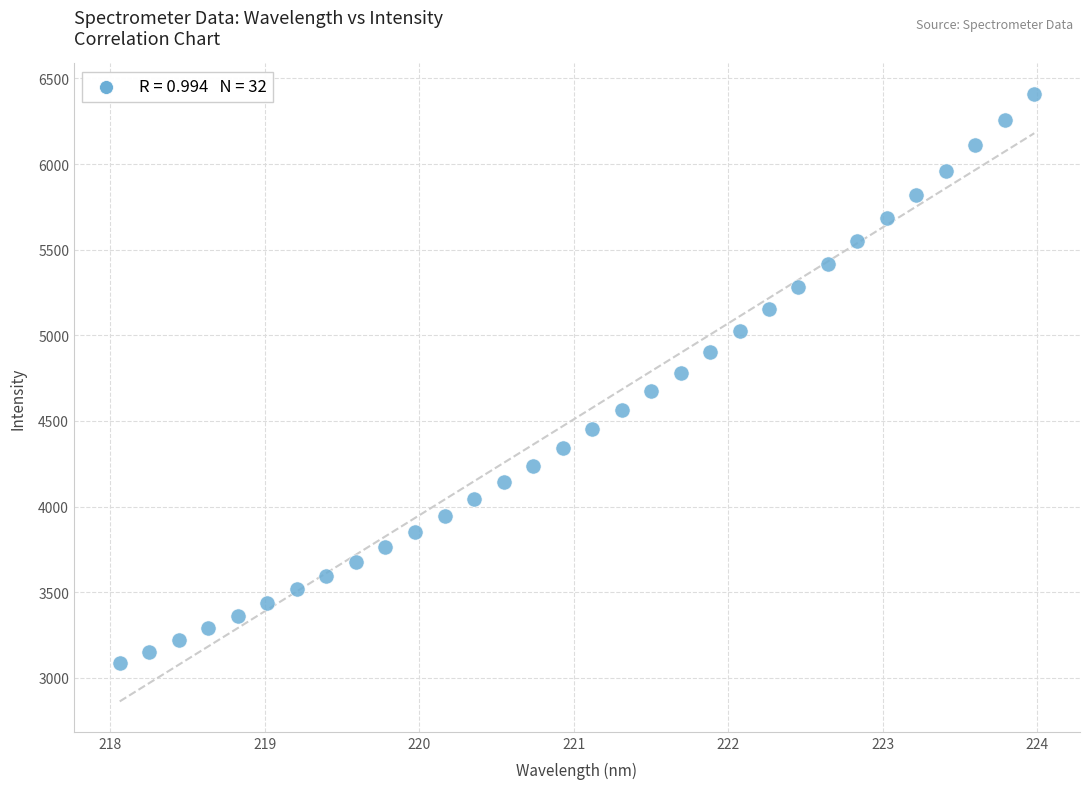

What is the range of Y values (max minus min)?

3325.8